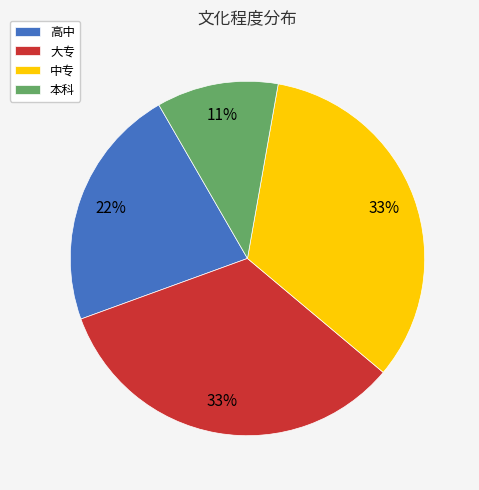

Is there a majority slice in this chart?

No